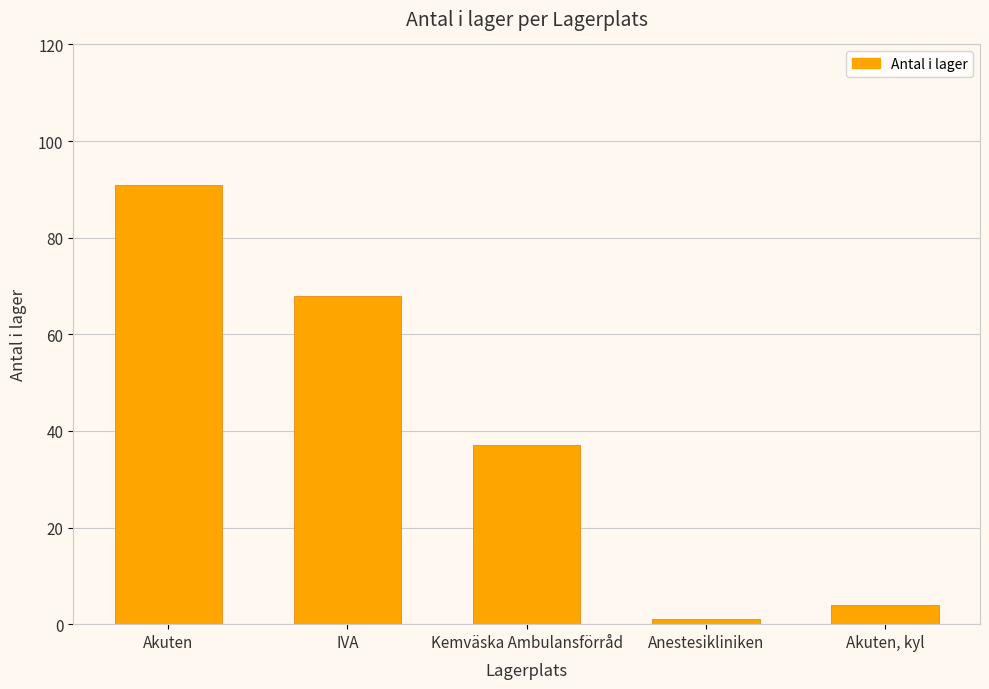

True or false: the data shows 51 at Kemväska Ambulansförråd.

False